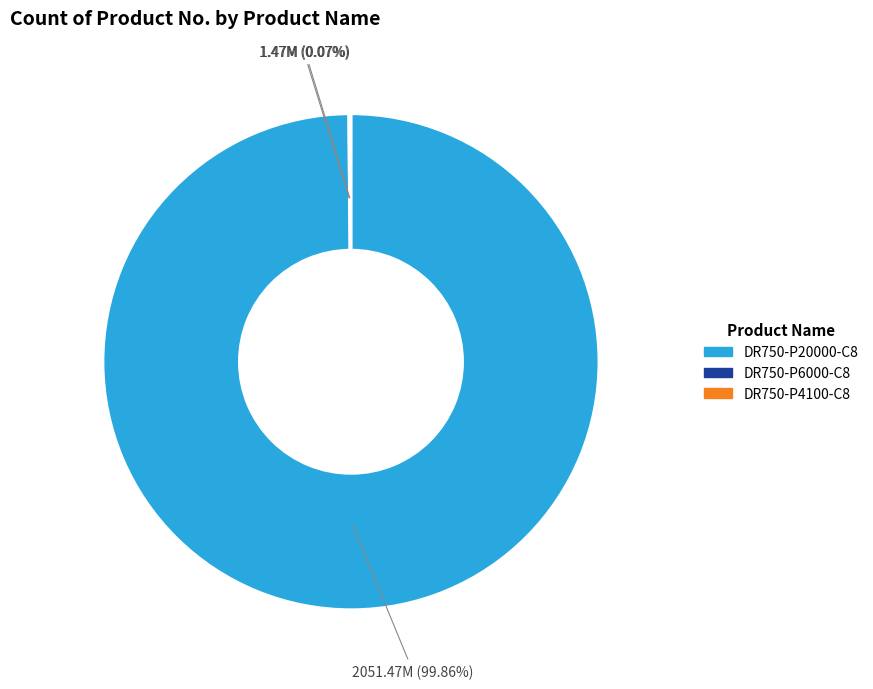

What percentage is the DR750-P20000-C8 slice, to the nearest percent?

100%